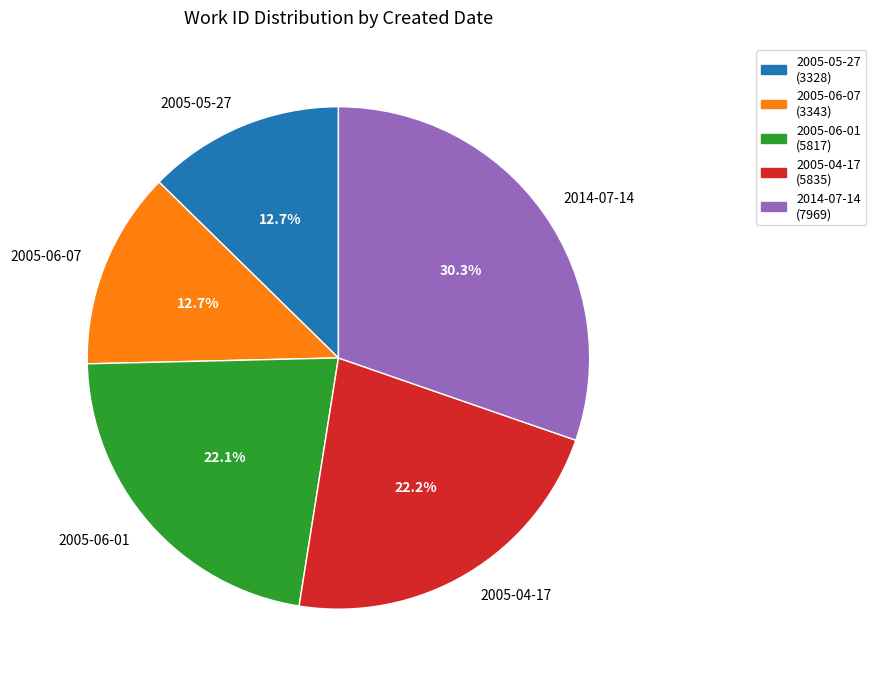

To the nearest percent, what is the average slice percentage?

20%